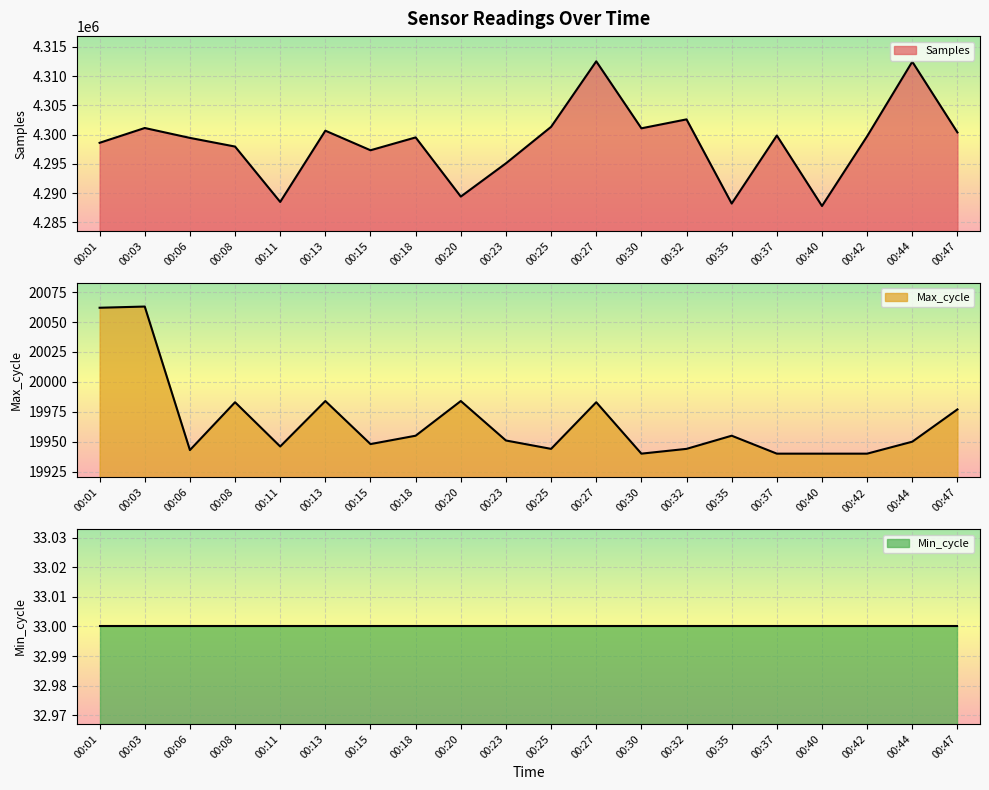

What is the lowest value of the Samples series?

4287782